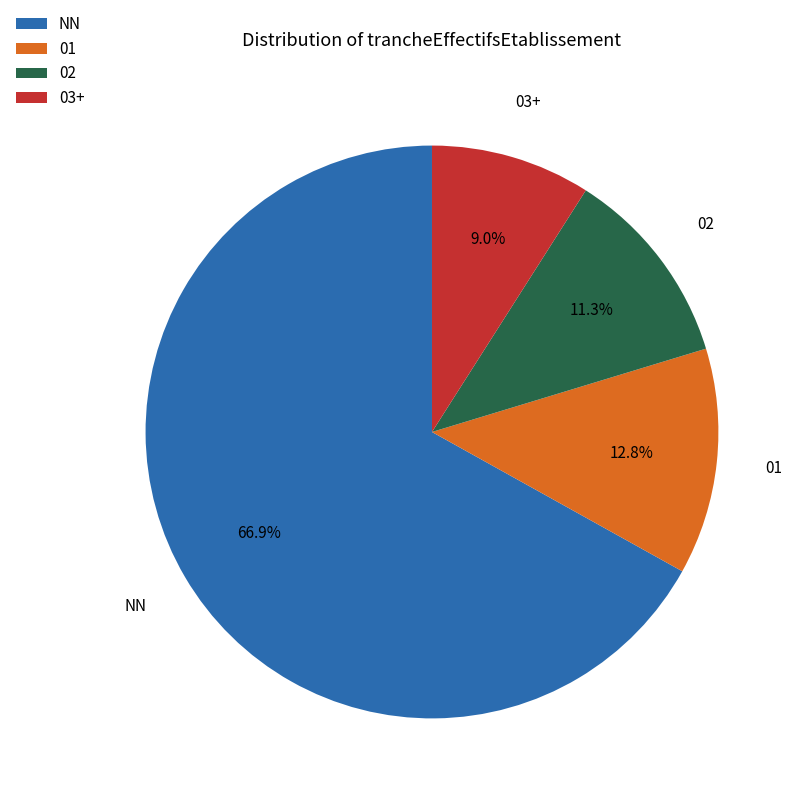

Which slice is the largest?

NN